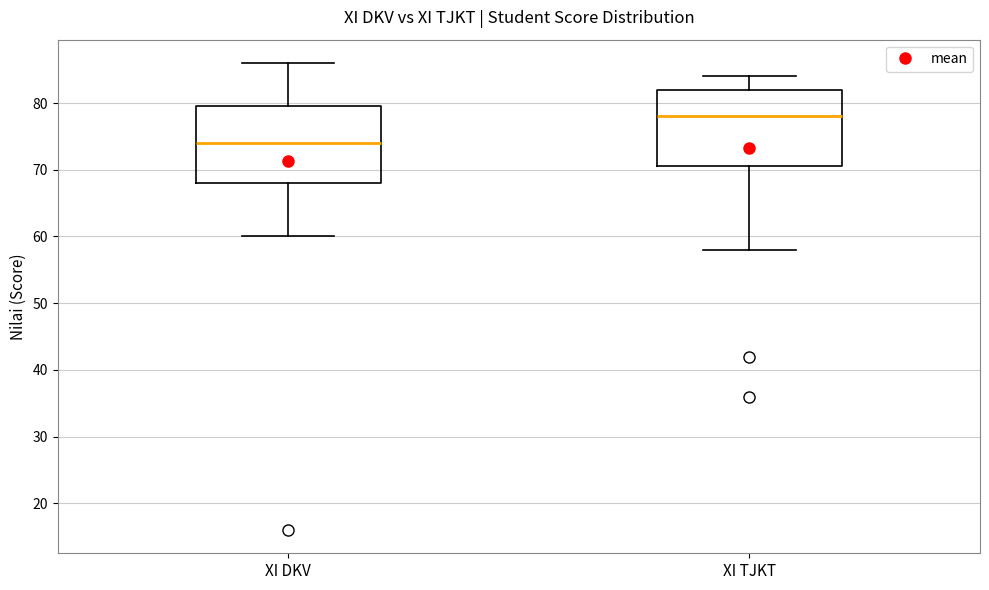

Which box has the highest median line?

XI TJKT